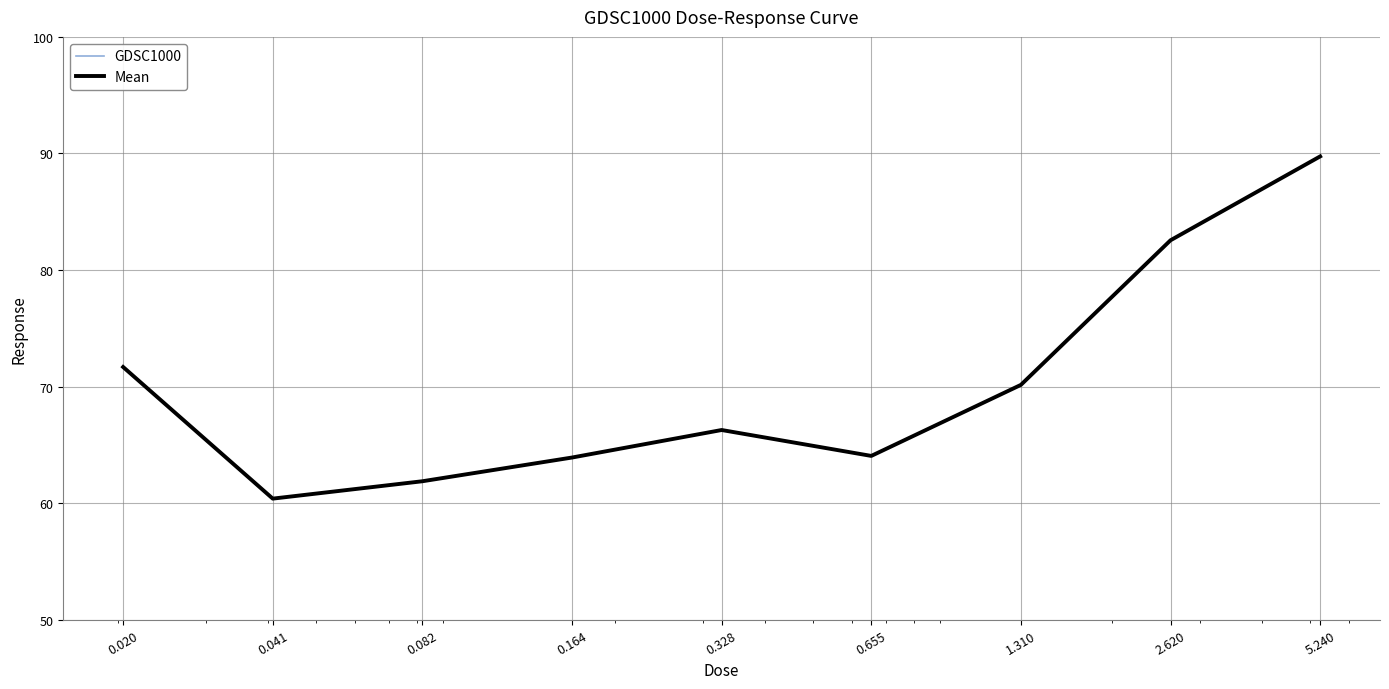

Does the chart display data point markers on the line(s)?

No